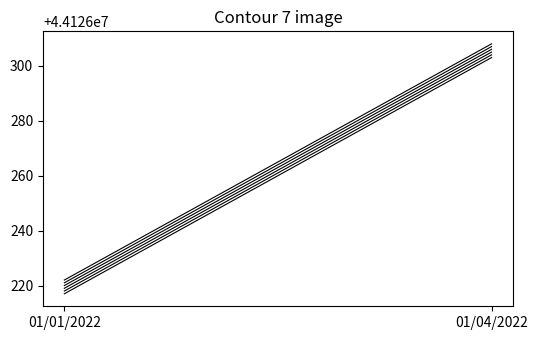

At how many categories does at least one series exceed 44126307?

1